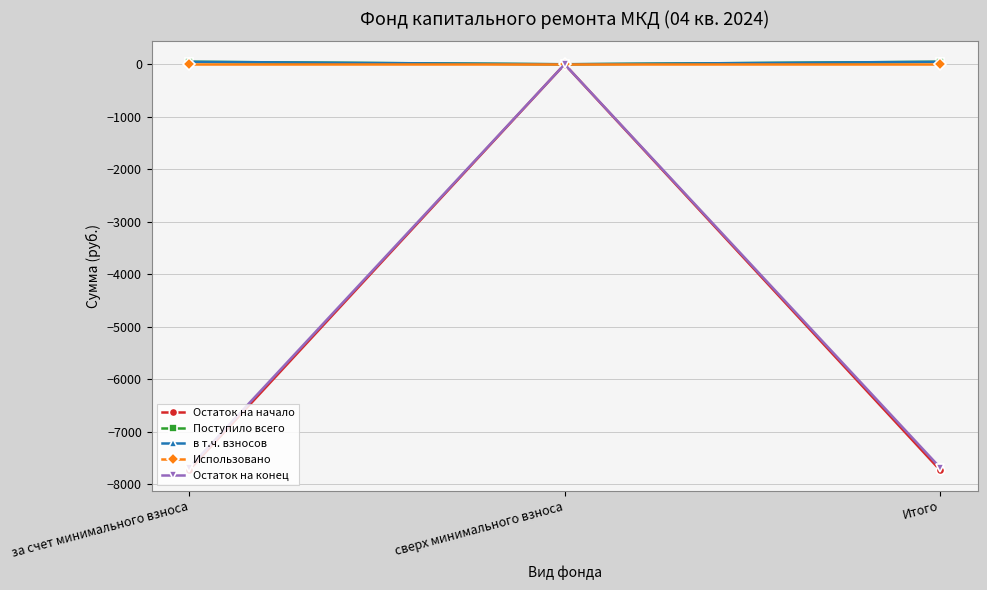

What is the spread (max minus min) of values at за счет минимального взноса?

7779.1